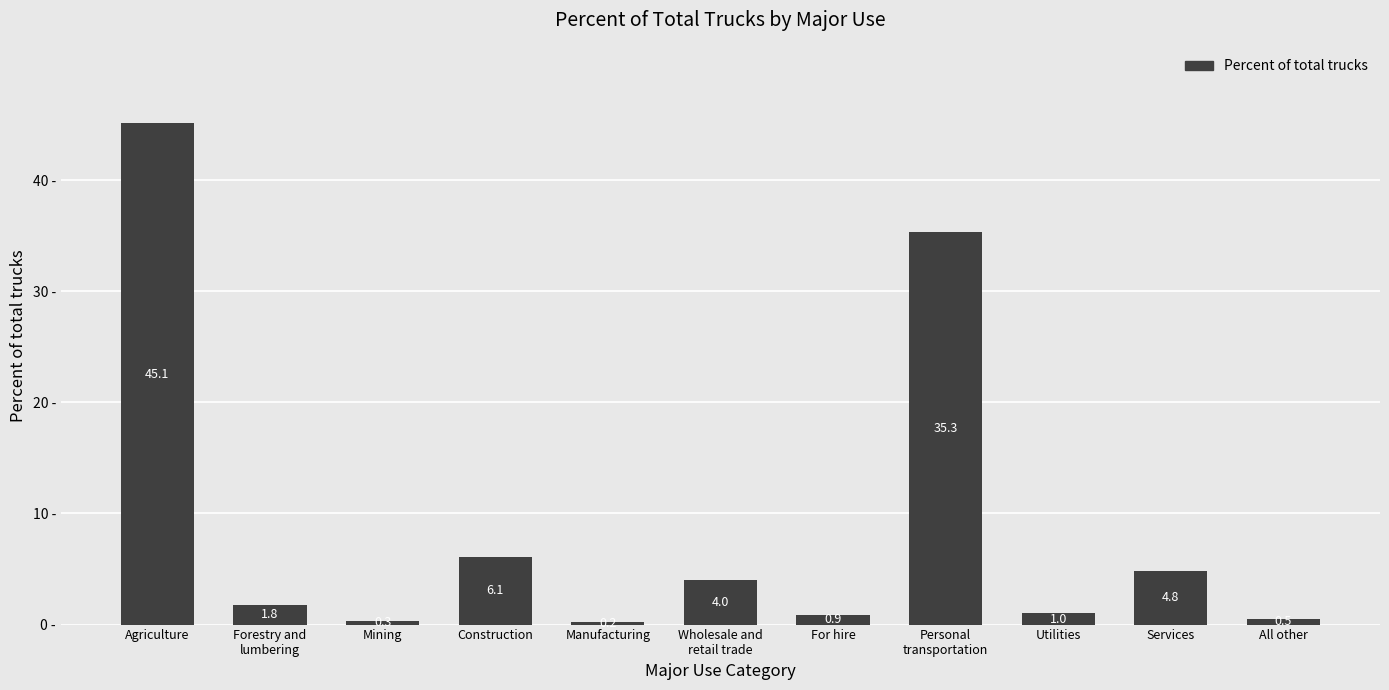

What position from the left is Agriculture?

1